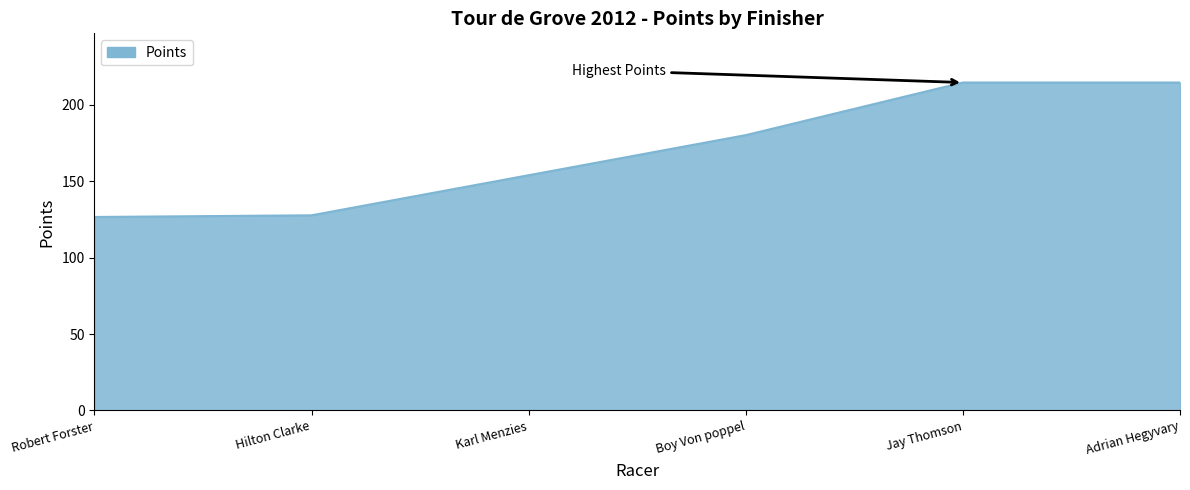

Reading right to left, what are all the values shown in this chart?

214.5	214.5	180.1	153.9	127.7	126.6